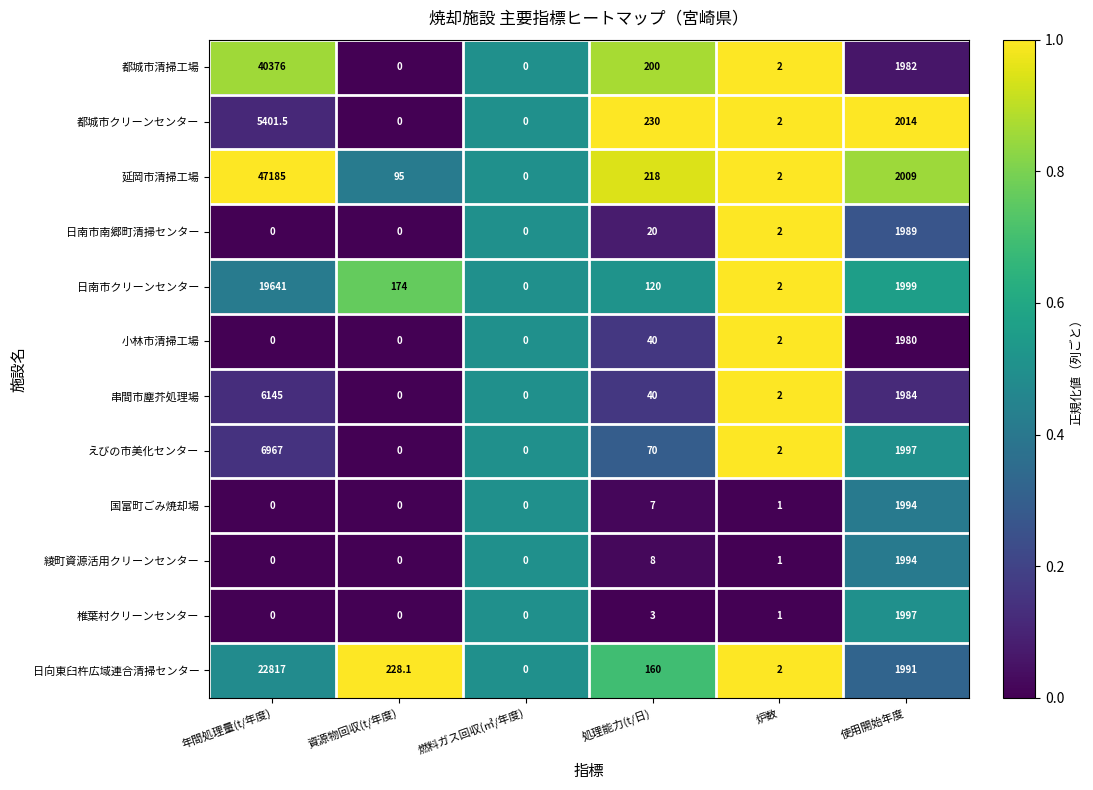

The value of えびの市美化センター at 燃料ガス回収(㎥/年度) is 2119.5. True or false?

False